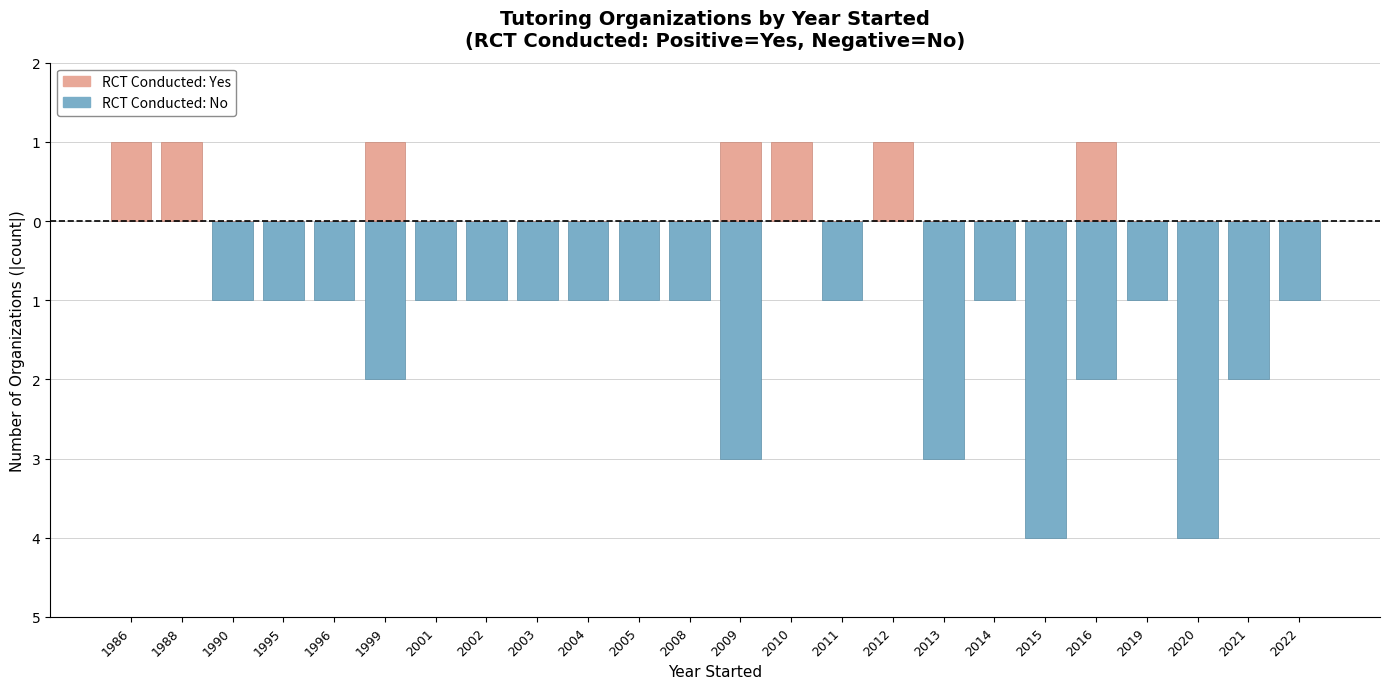

At which label is Yes RCT closest to 0?

1990